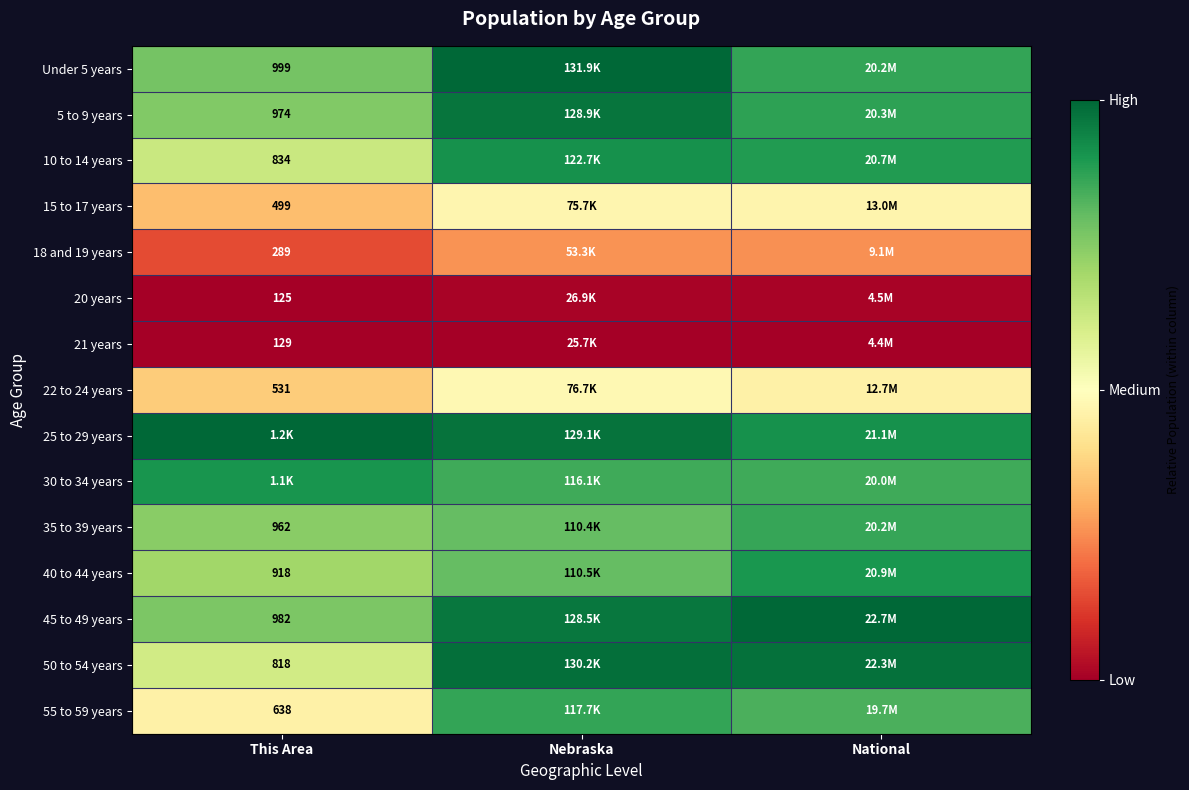

At how many categories does at least one series exceed 0?

3